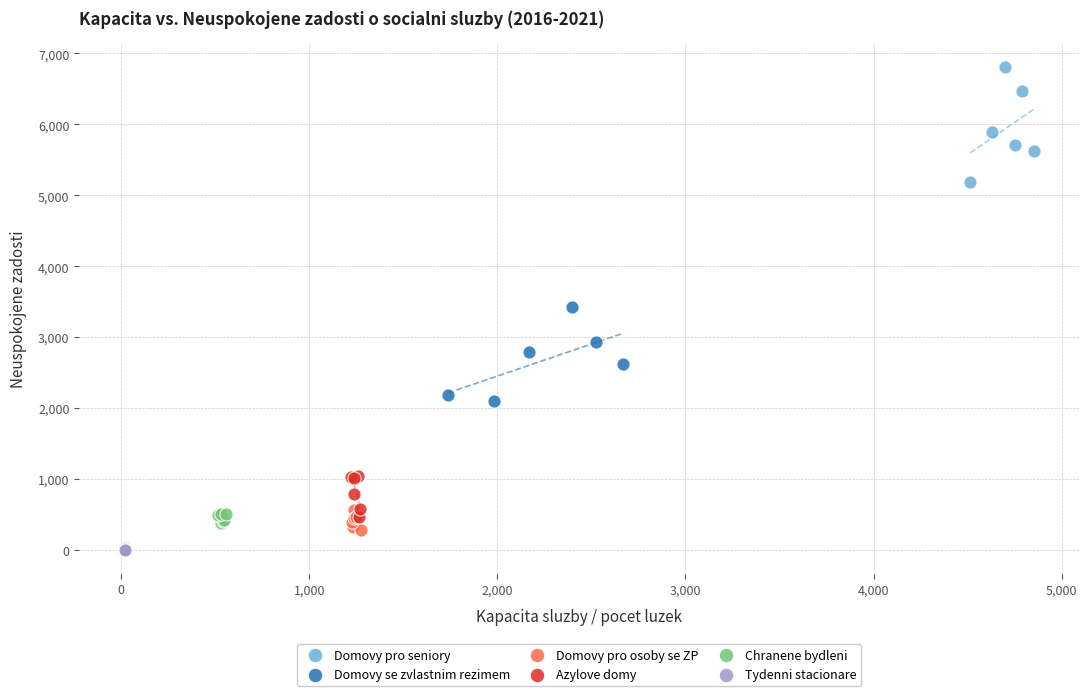

Which series reaches the maximum Y coordinate?

Domovy pro seniory